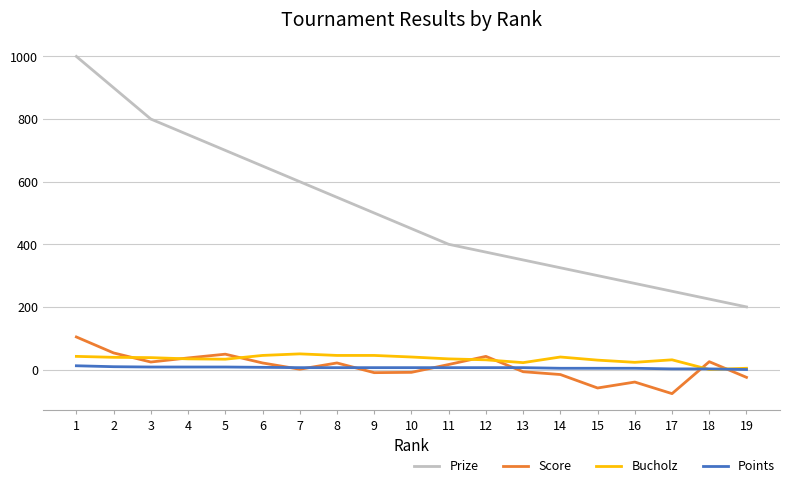

Between 10 and 17, which series saw the biggest shift?

Prize